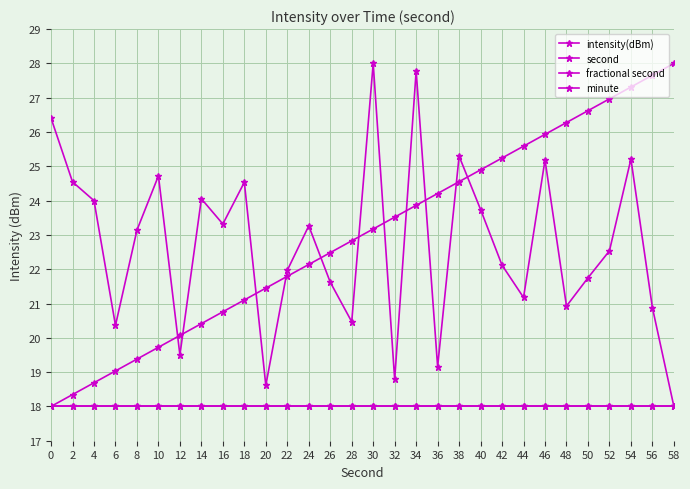

The value of second at 4 is 18.7. True or false?

True